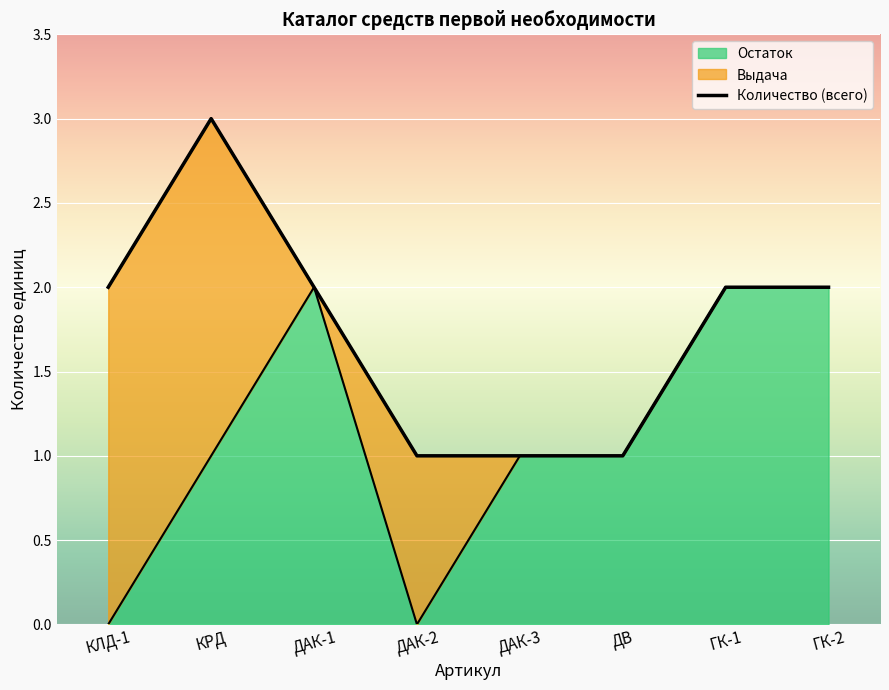

What is the label of the 6th point from the left?

ДВ